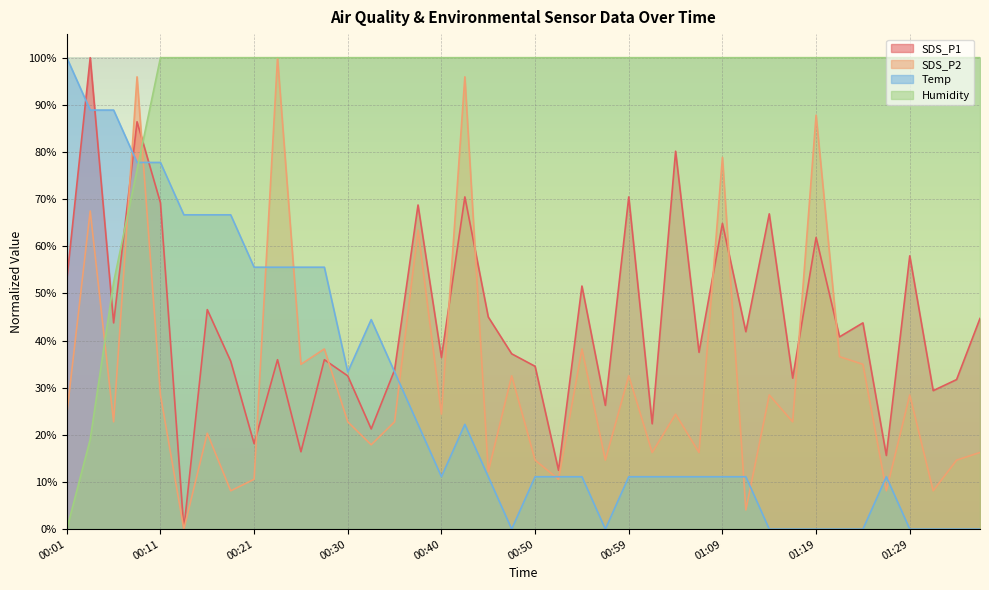

True or false: SDS_P2 has a value of 38.2 at 00:28.

True